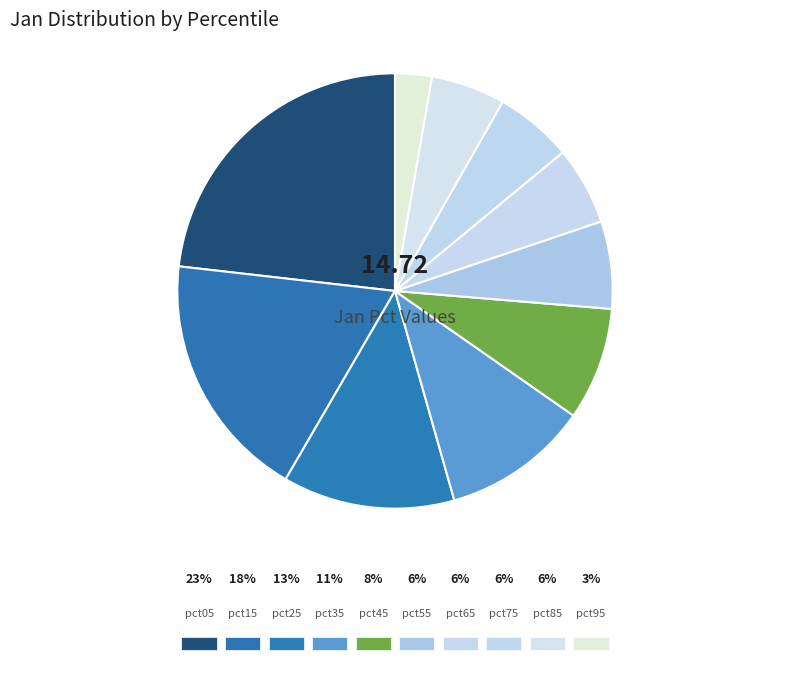

What percentage is the pct25 slice, to the nearest percent?

13%